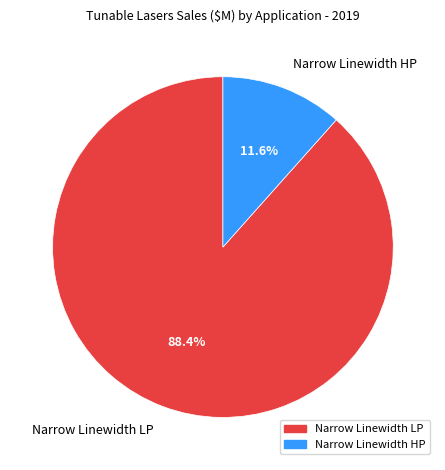

Is it true that Narrow Linewidth HP is 12% of the pie?

True